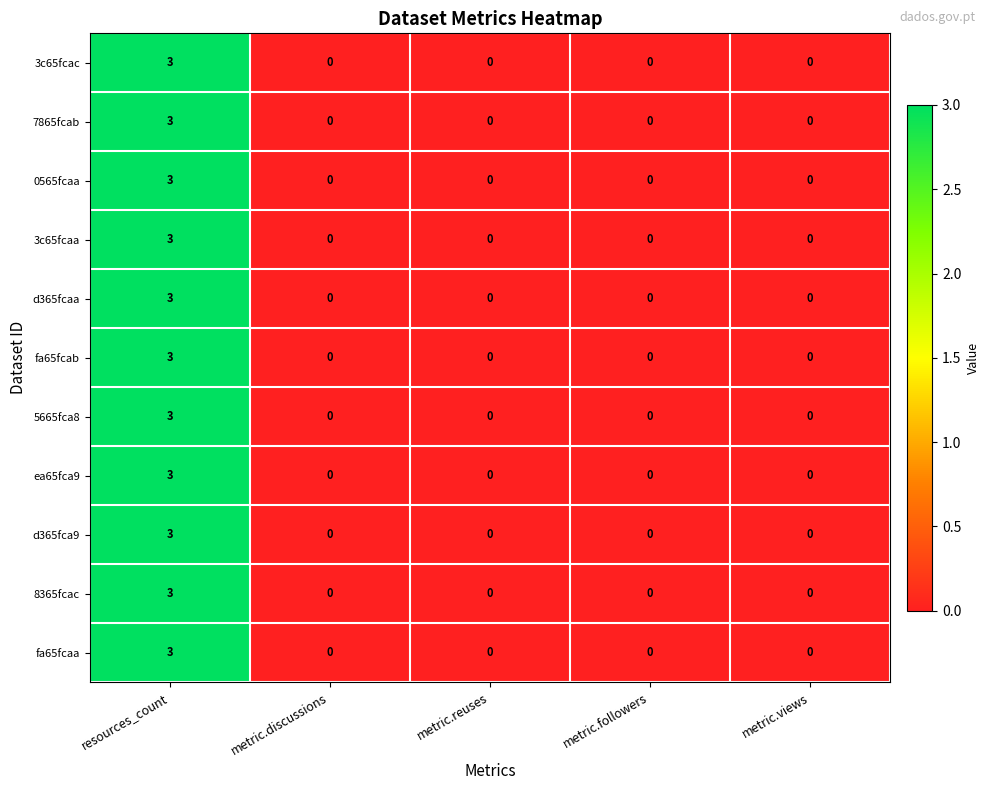

The value of ea65fca9 at resources_count is 1. True or false?

False